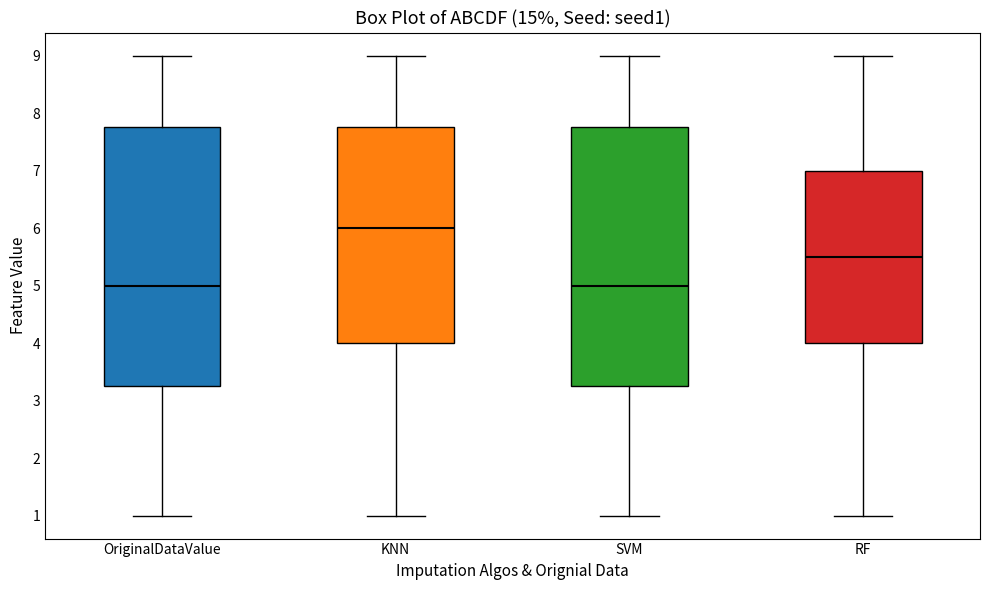

Where is the upper edge of the box for SVM on the y-axis? The values are not printed on the chart, so give them approximately, as read against the axis.

7.8